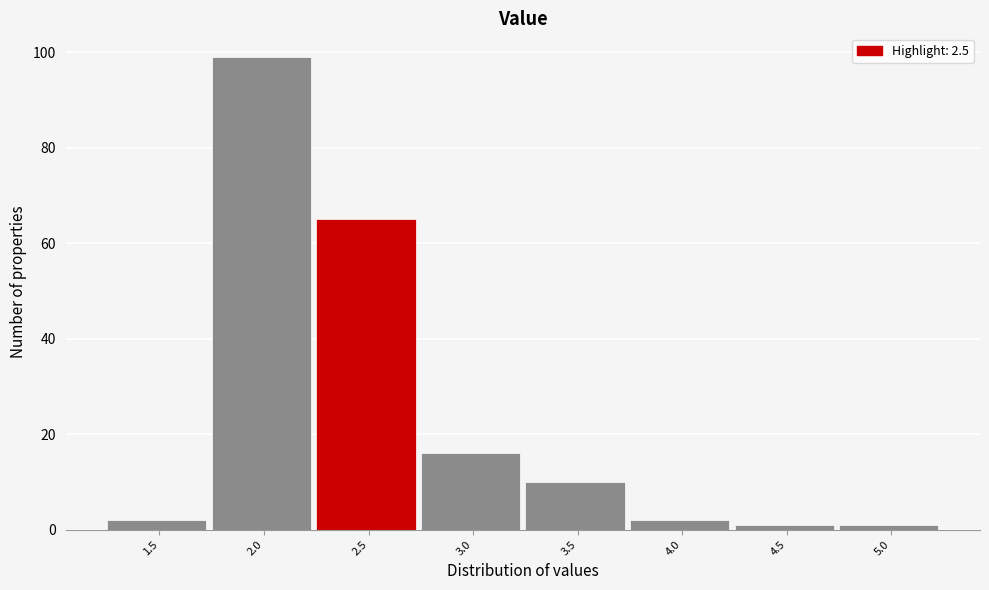

Reading left to right, extract all data points from this chart.

1.5=2	2.0=99	2.5=65	3.0=16	3.5=10	4.0=2	4.5=1	5.0=1